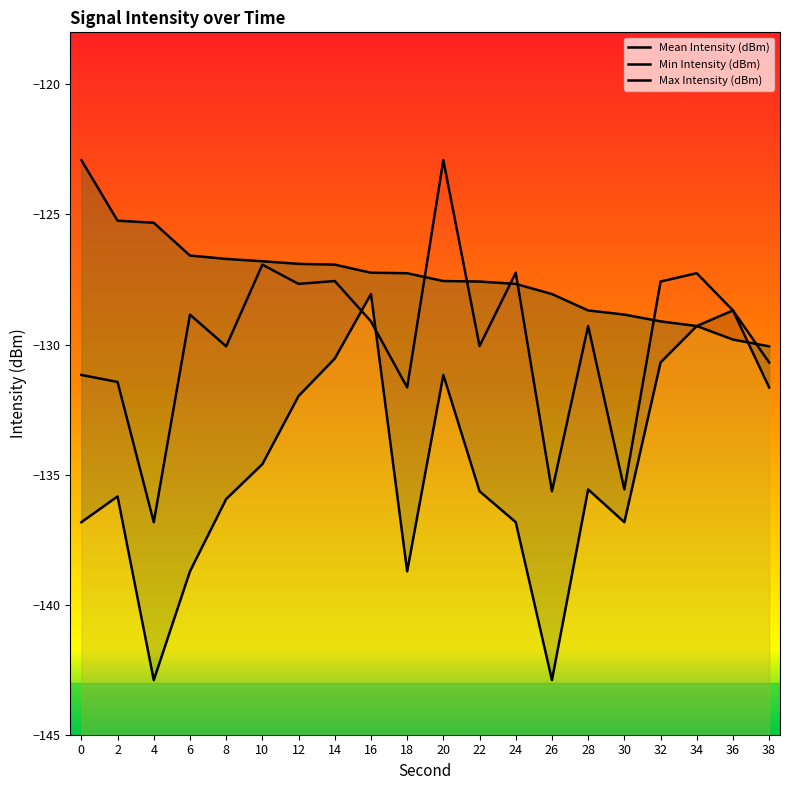

Does the chart display data point markers on the line(s)?

No